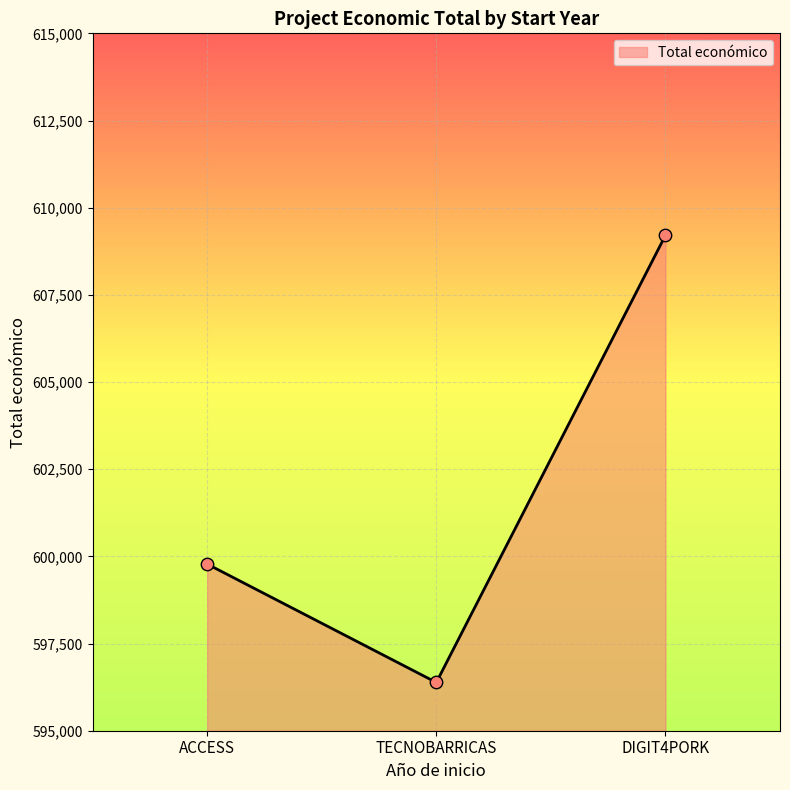

What is the maximum value for Total económico?

609206.0